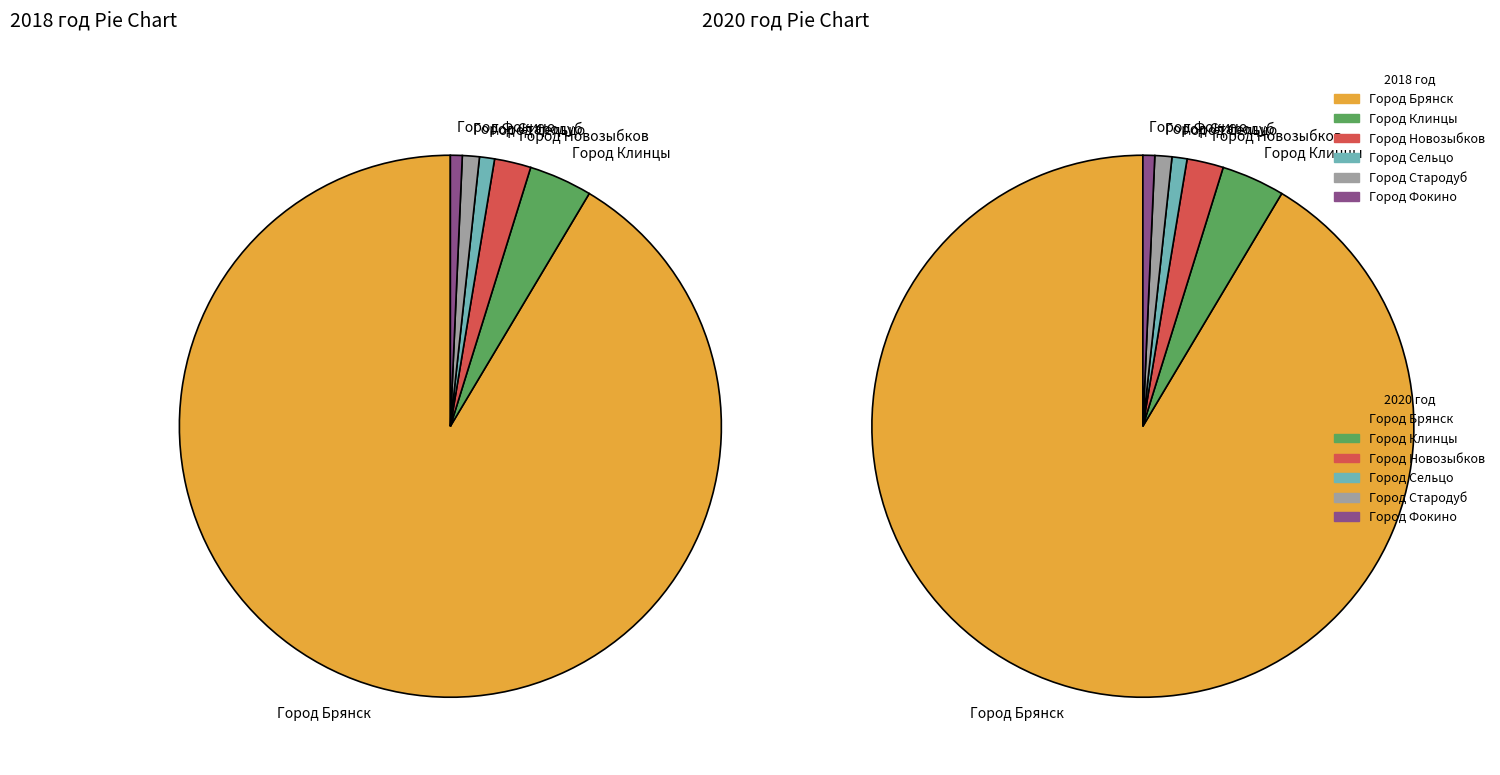

To the nearest percent, what is the difference between the Город Новозыбков and Город Стародуб slice percentages?

1%